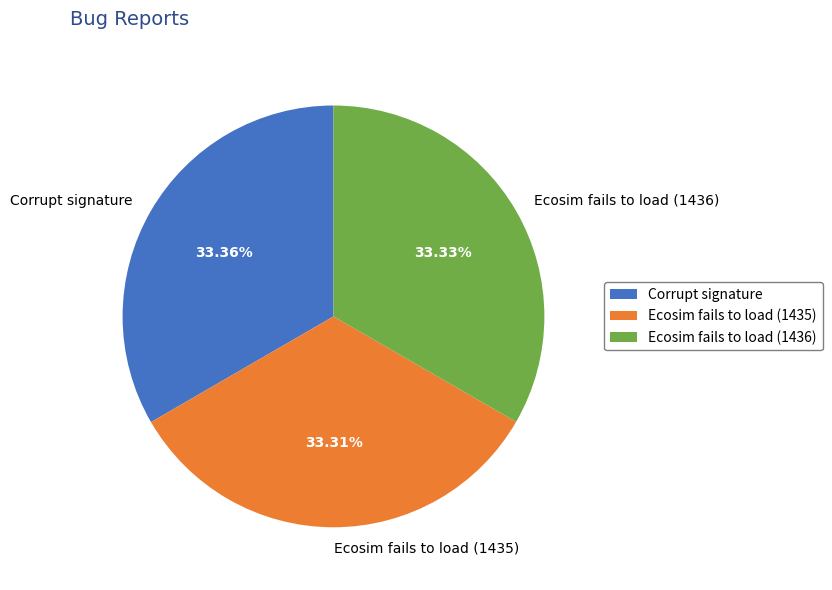

Approximately how many times larger is the value at Ecosim fails to load (1435) compared to Corrupt signature?

1.0